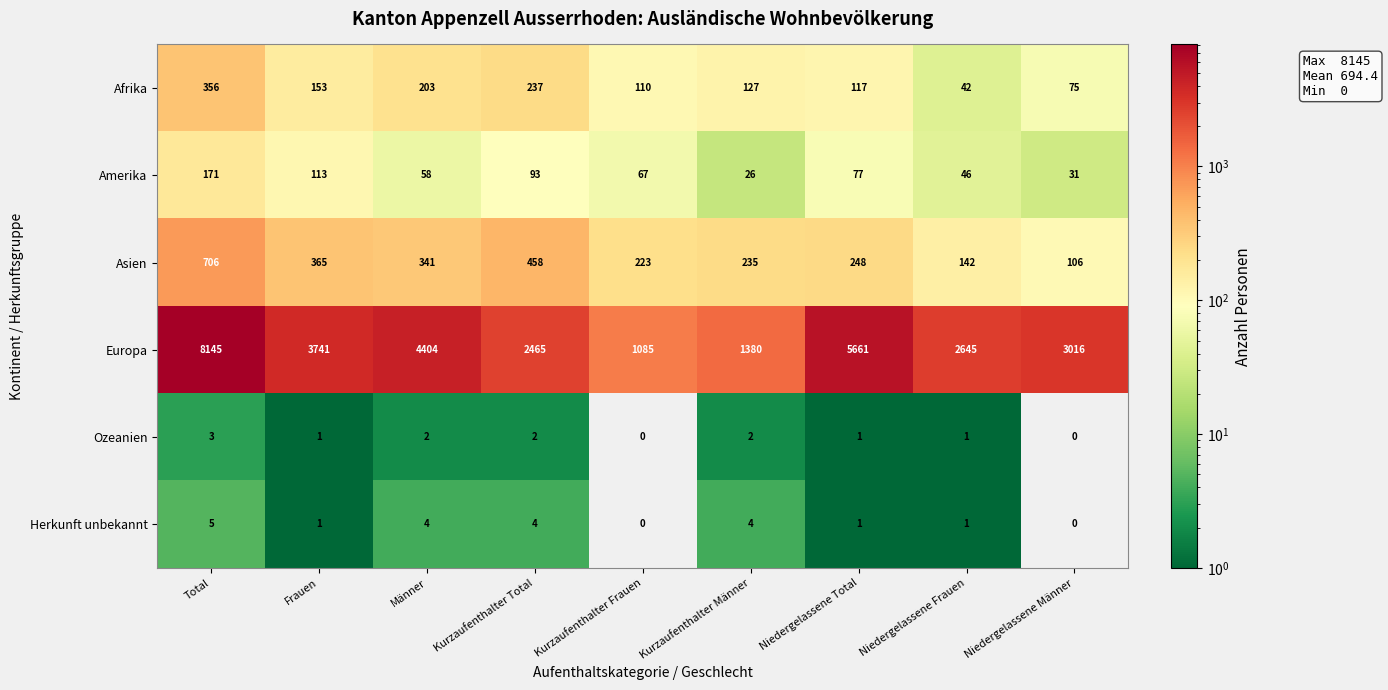

What is the difference between the maximum and minimum values in the Ozeanien series?

3